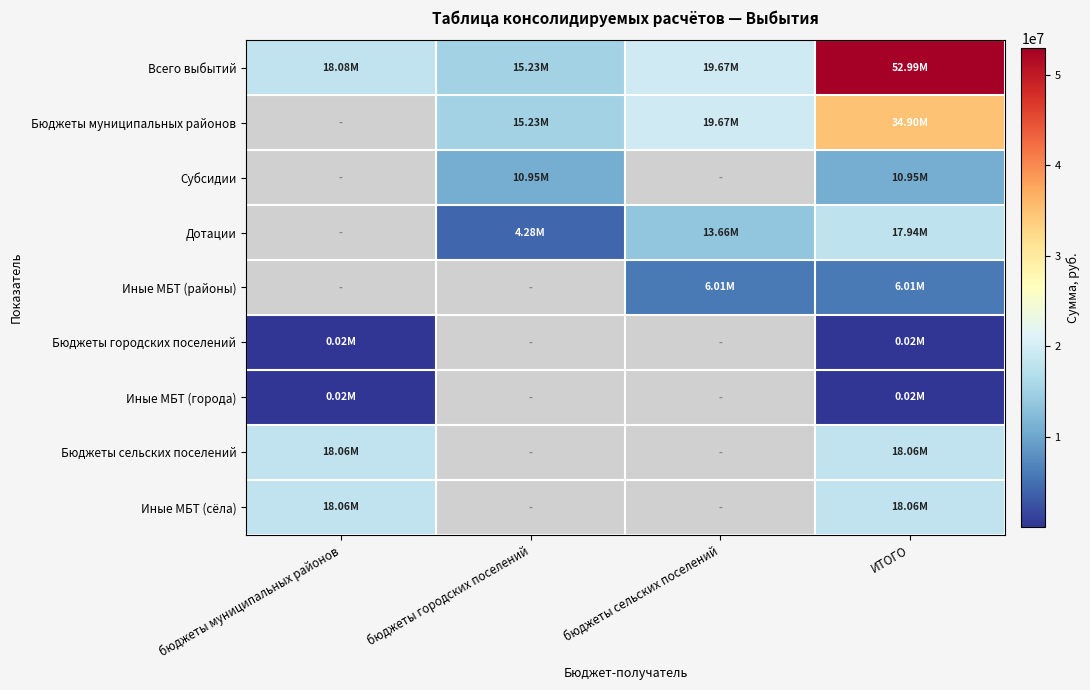

Is it true that Субсидии equals 18278091.4 at ИТОГО?

False